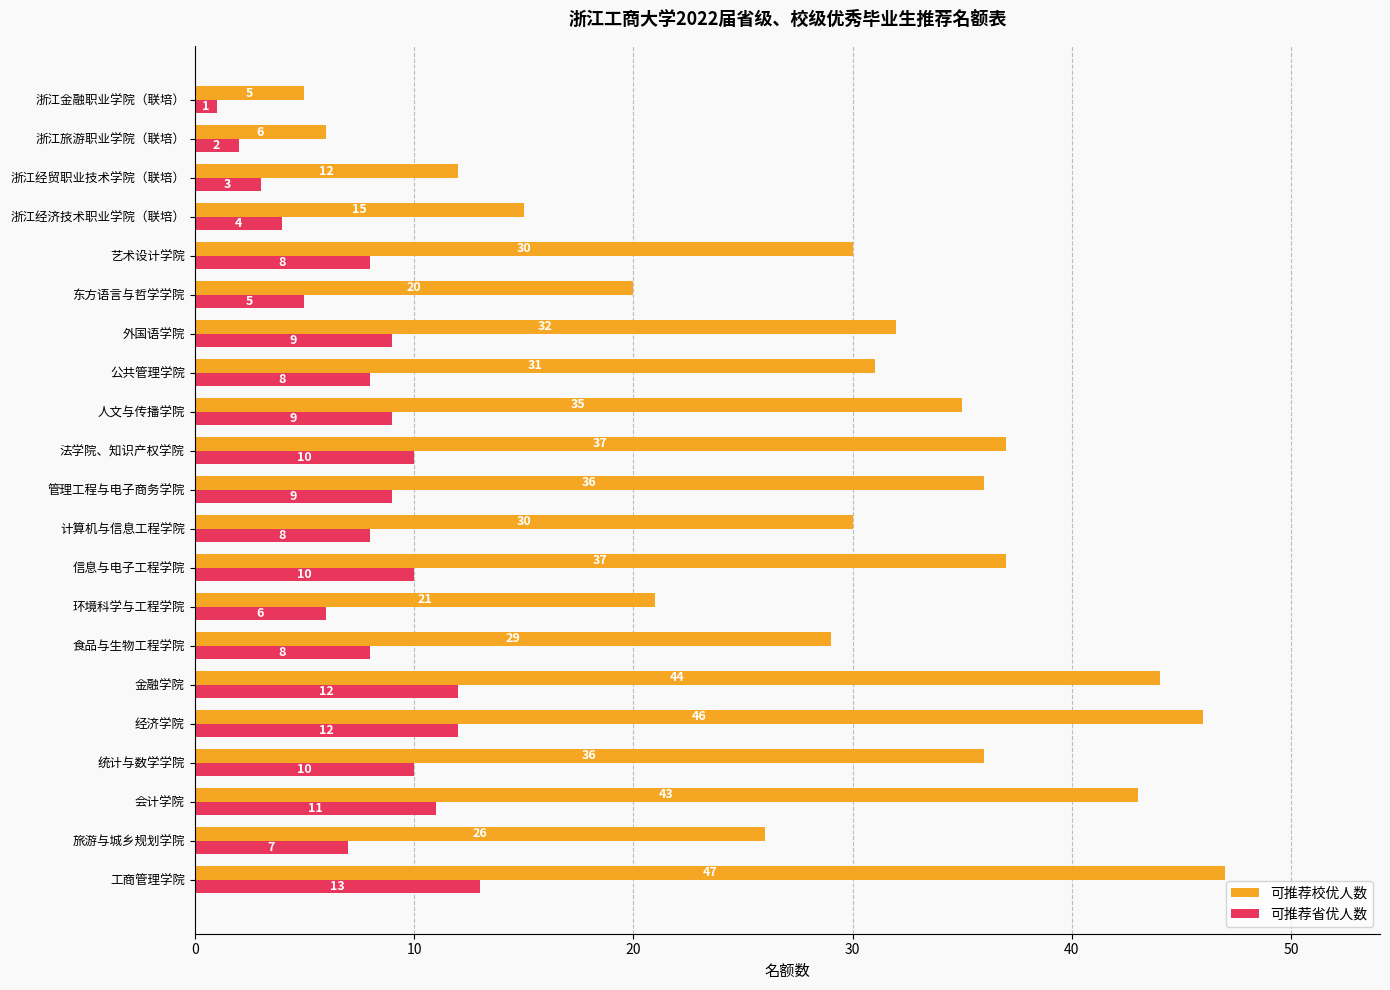

Which series has the largest range (max minus min)?

可推荐校优人数